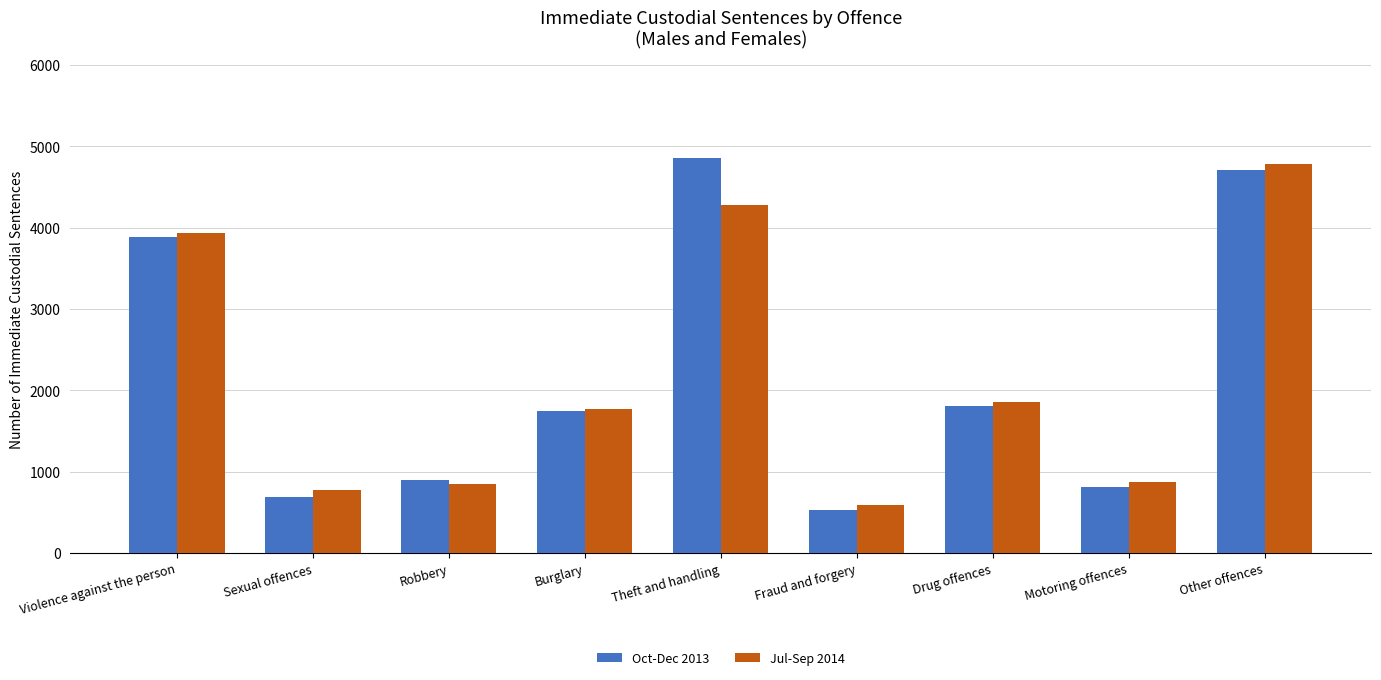

What is the difference between the maximum and minimum values in the Oct-Dec 2013 series?

4326